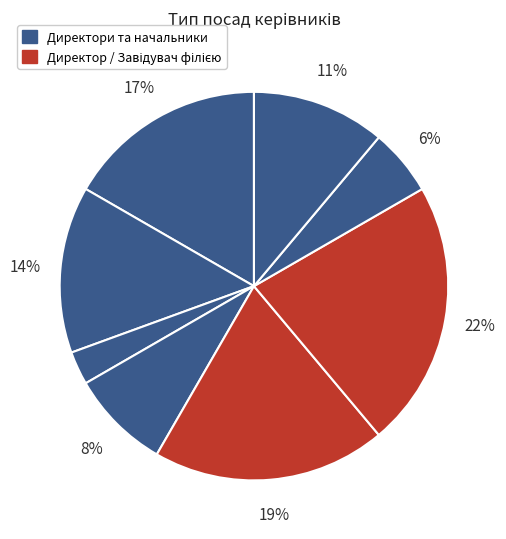

Count the number of slices in the pie.

8